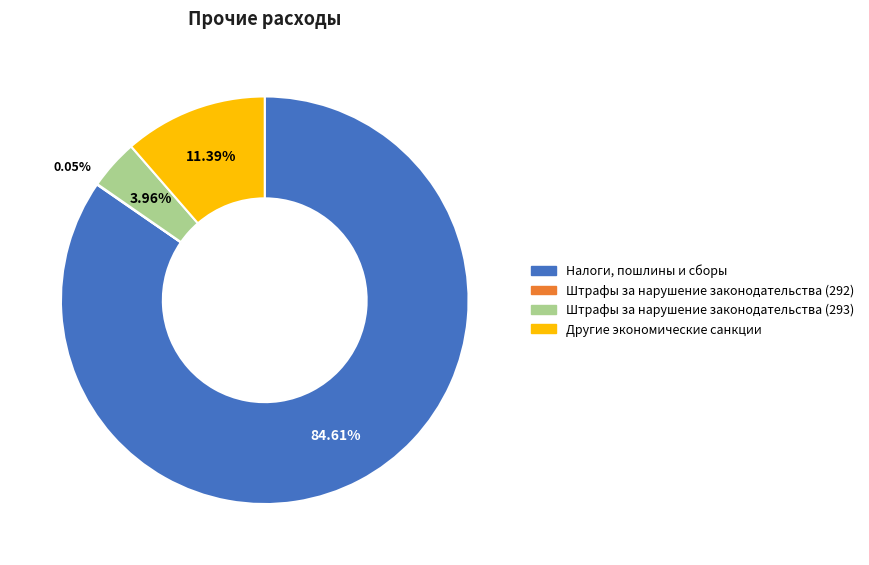

To the nearest percent, what percentage of the pie is Другие экономические санкции?

11%